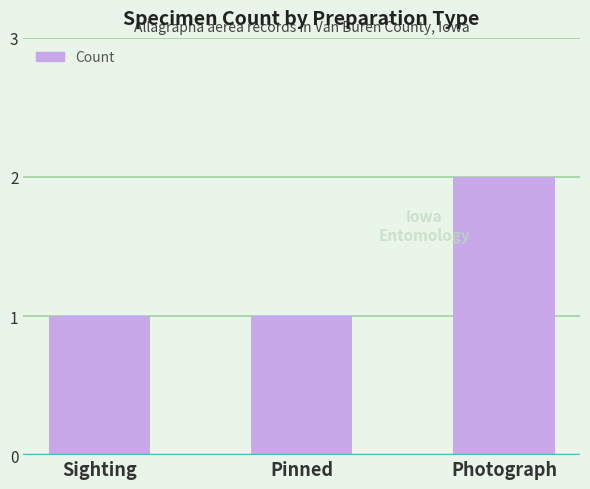

What is the maximum value shown in the chart?

2